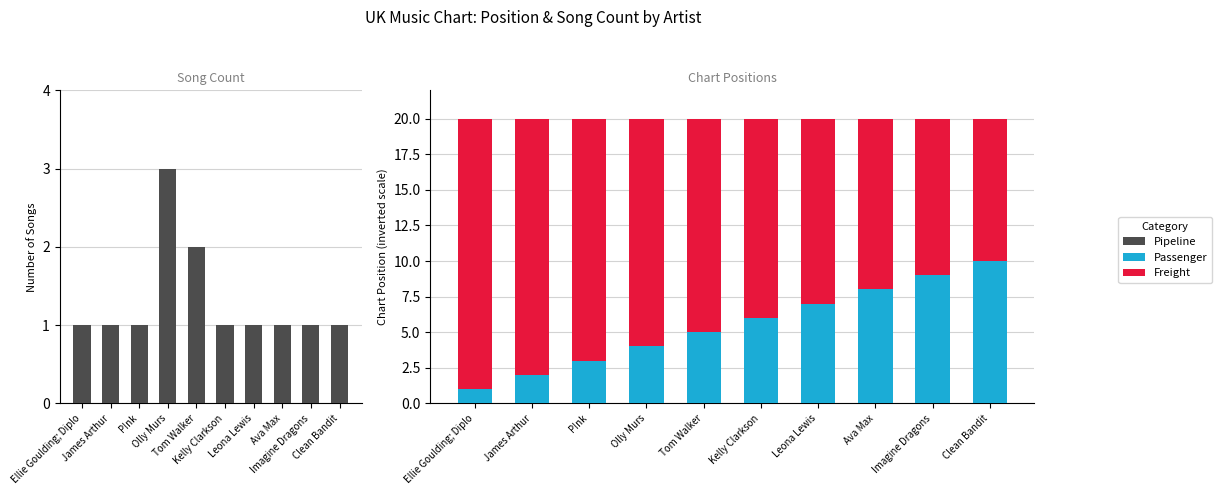

Read the Pipeline value at Tom Walker.

2